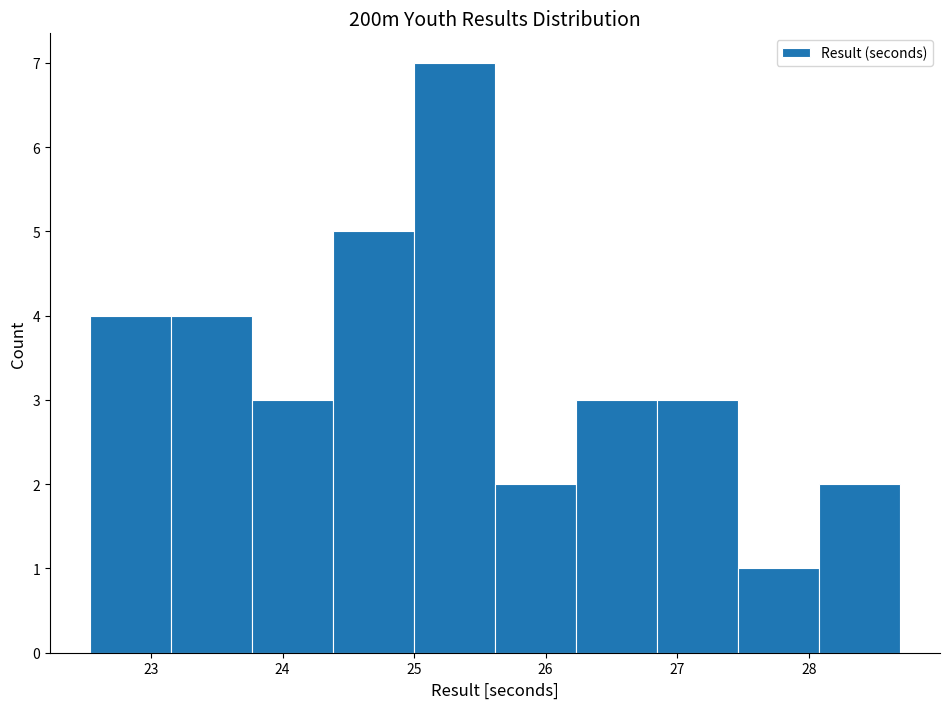

What is the height of the bar covering 24.4 to 25.0 on the x-axis? Neither the bar edges nor the heights are printed on the chart, so give them approximately, as read against the axes.

5